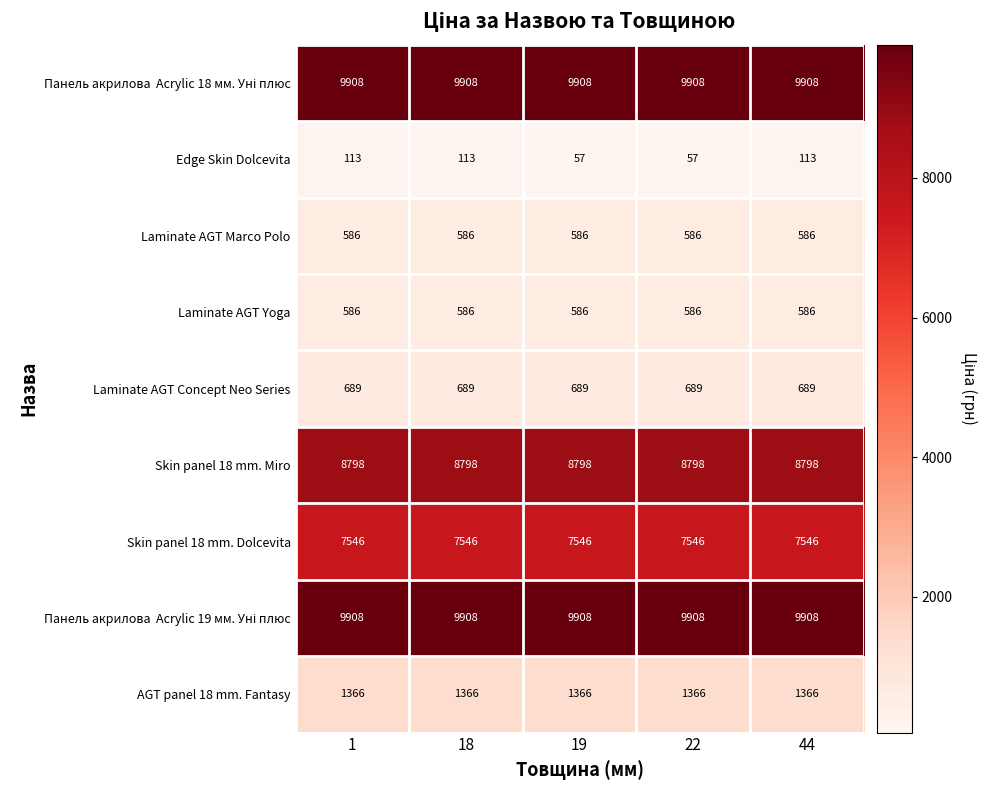

What is the total value across all series at 18?

39500